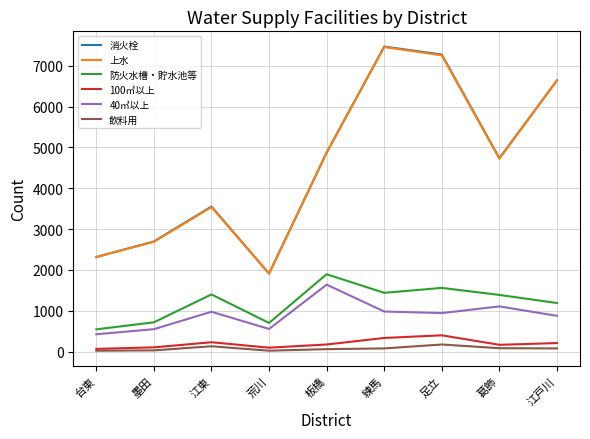

Is the value of 飲料用 at 葛飾 greater than the value of 消火栓 at 練馬?

No